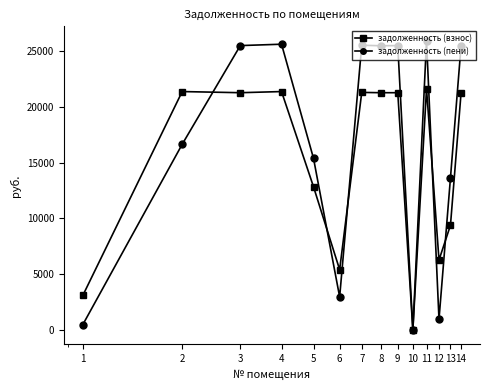

Which series has the largest total across all categories?

задолженность (пени)